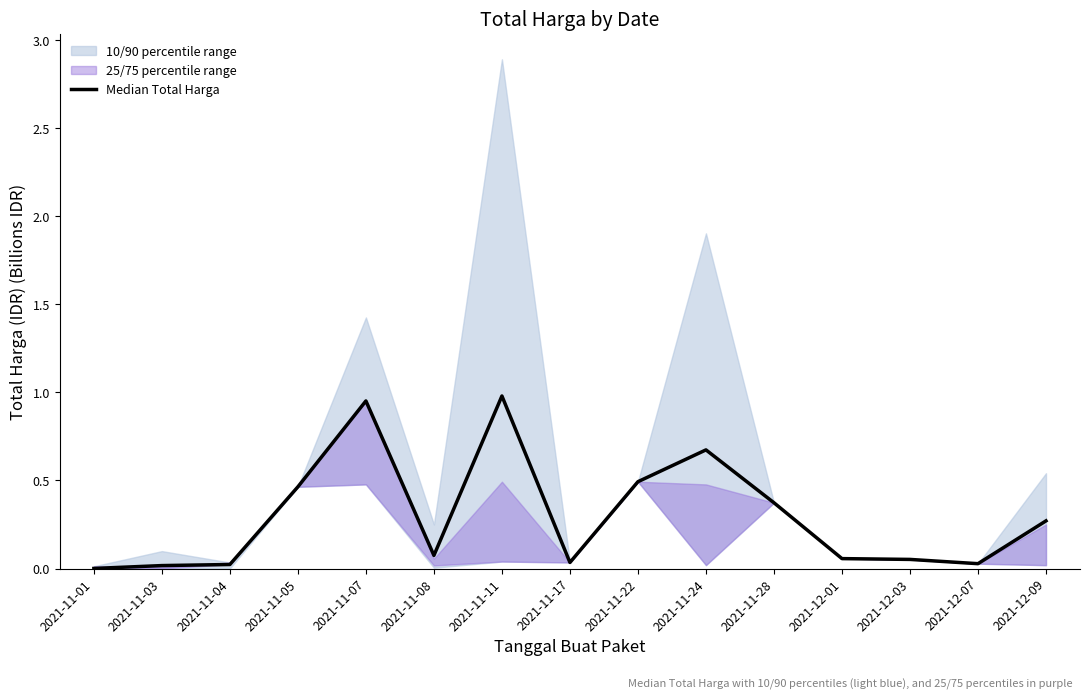

True or false: there are more than 1 points higher than both neighbors.

True